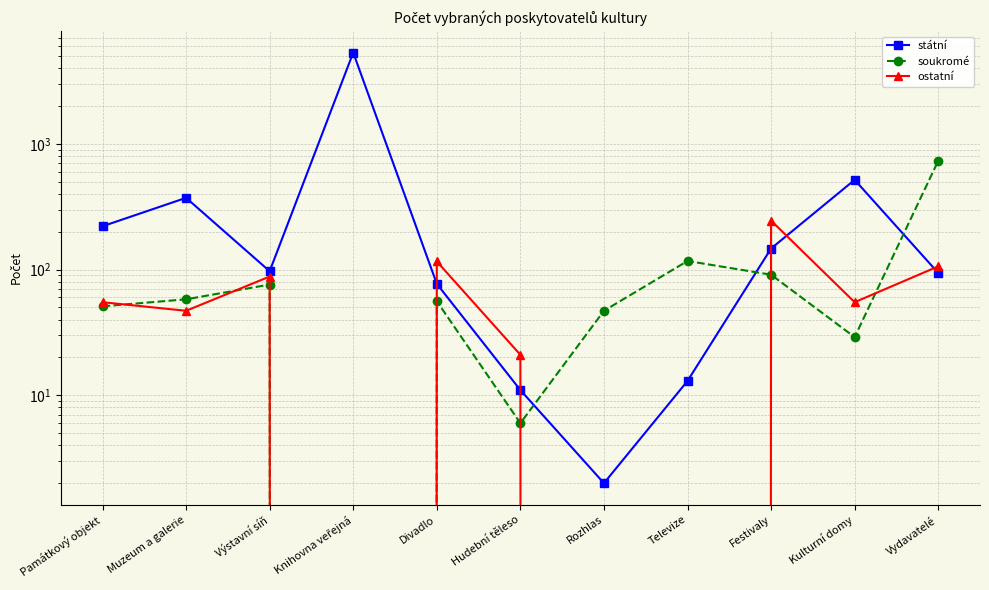

Between Hudební těleso and Výstavní síň, which is larger?

Výstavní síň